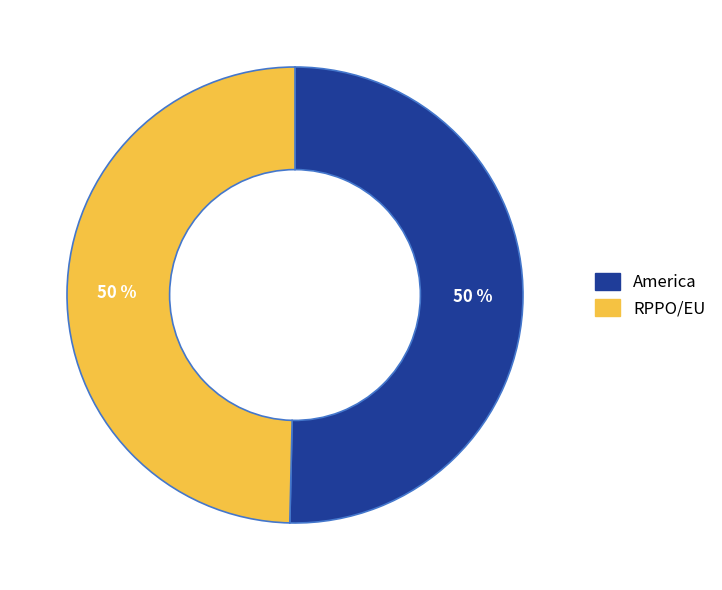

To the nearest percent, what is the average slice percentage?

50%